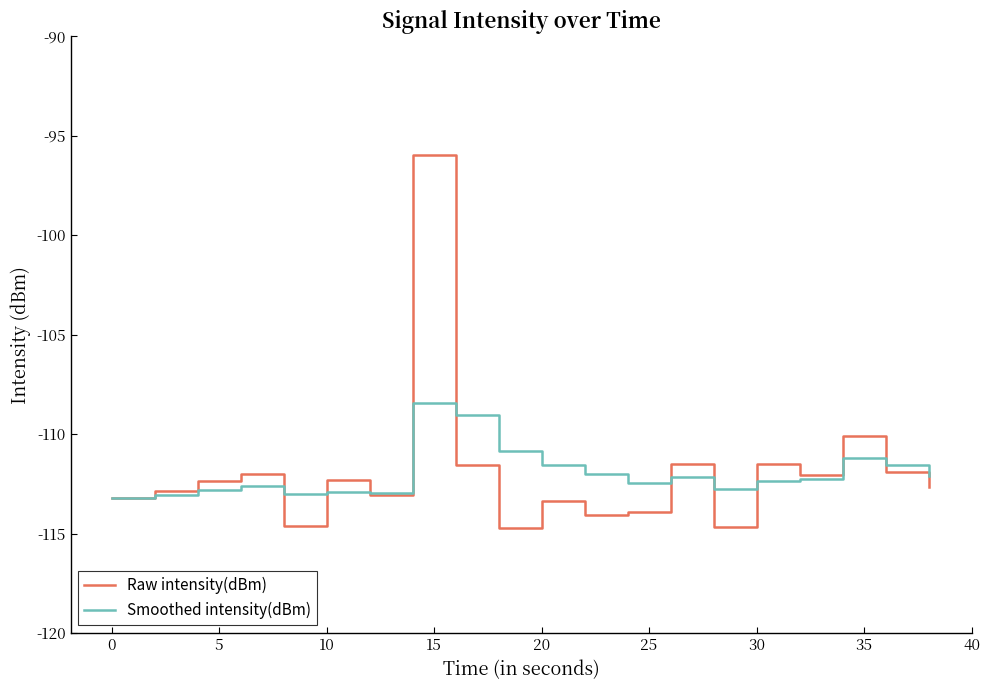

What is the minimum value for Smoothed intensity(dBm)?

-113.2